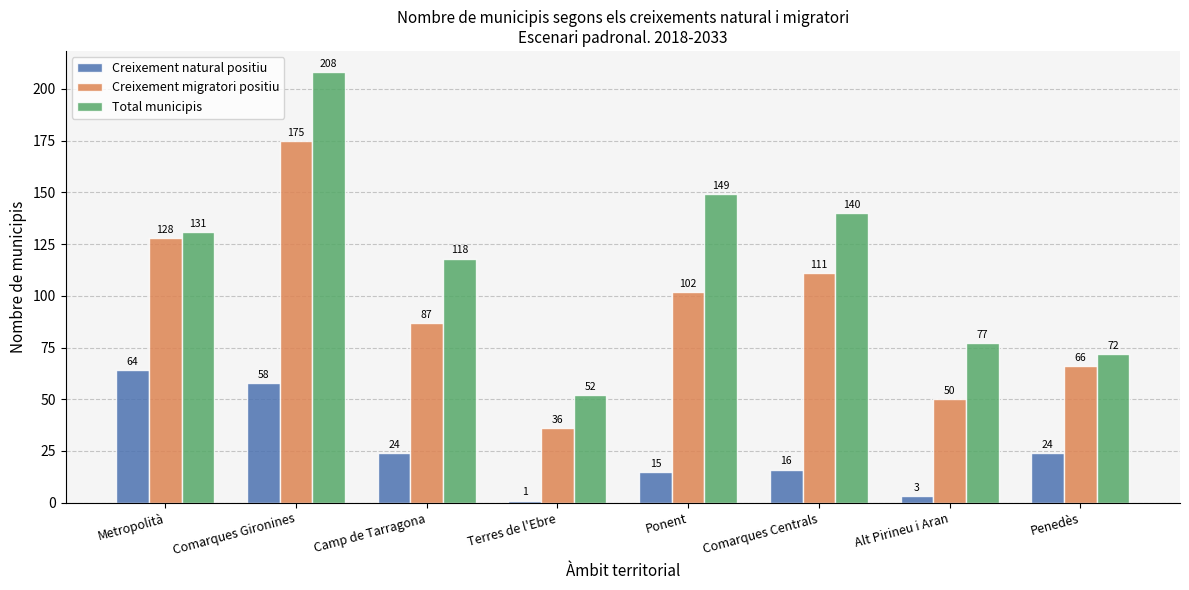

What is the label of the 8th bar from the right?

Metropolità